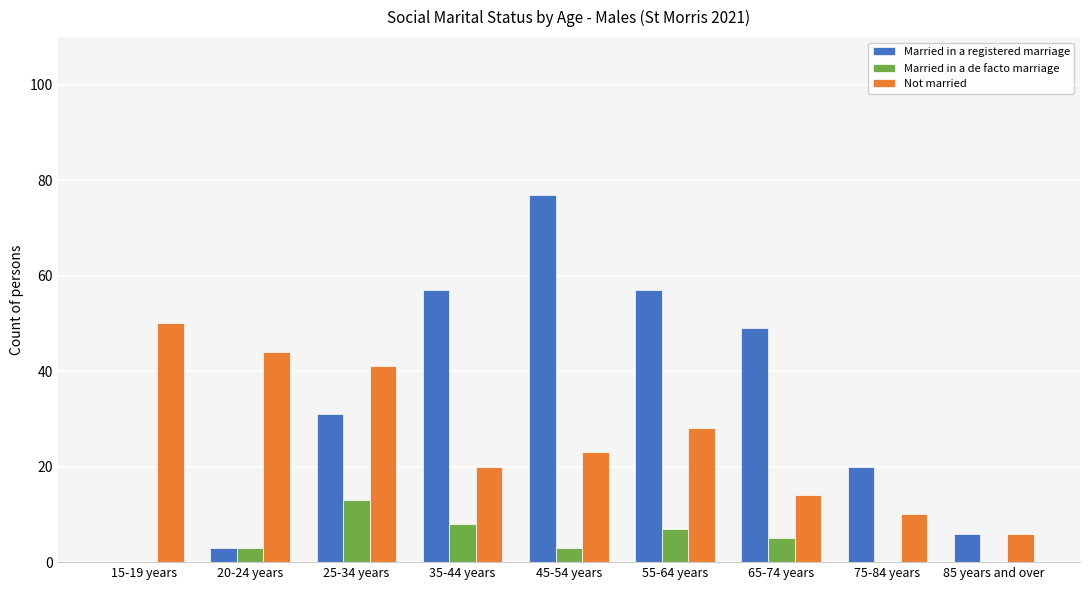

True or false: Married in a de facto marriage has a value of 5 at 65-74 years.

True